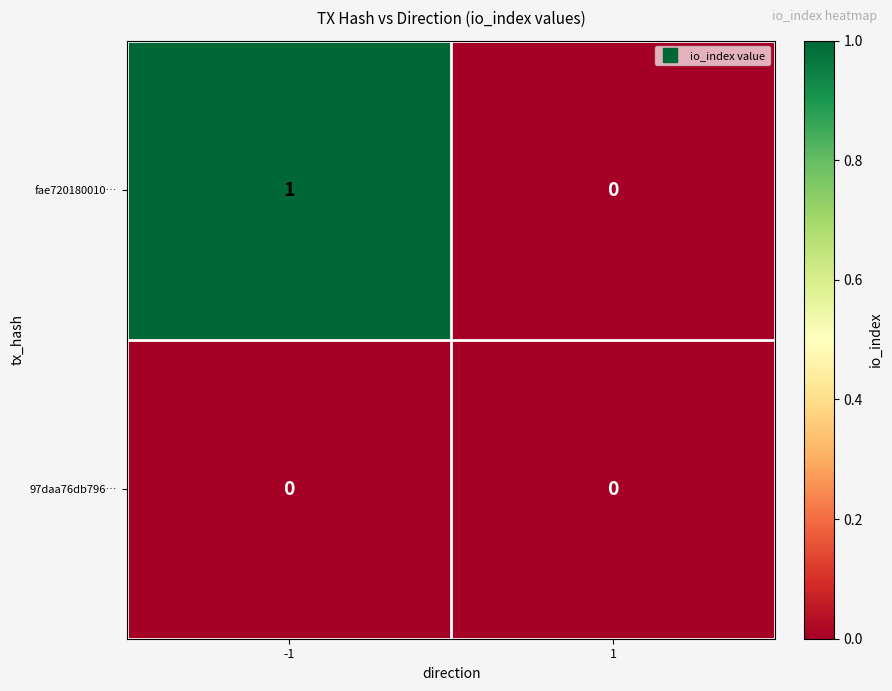

What is the greatest value displayed?

1